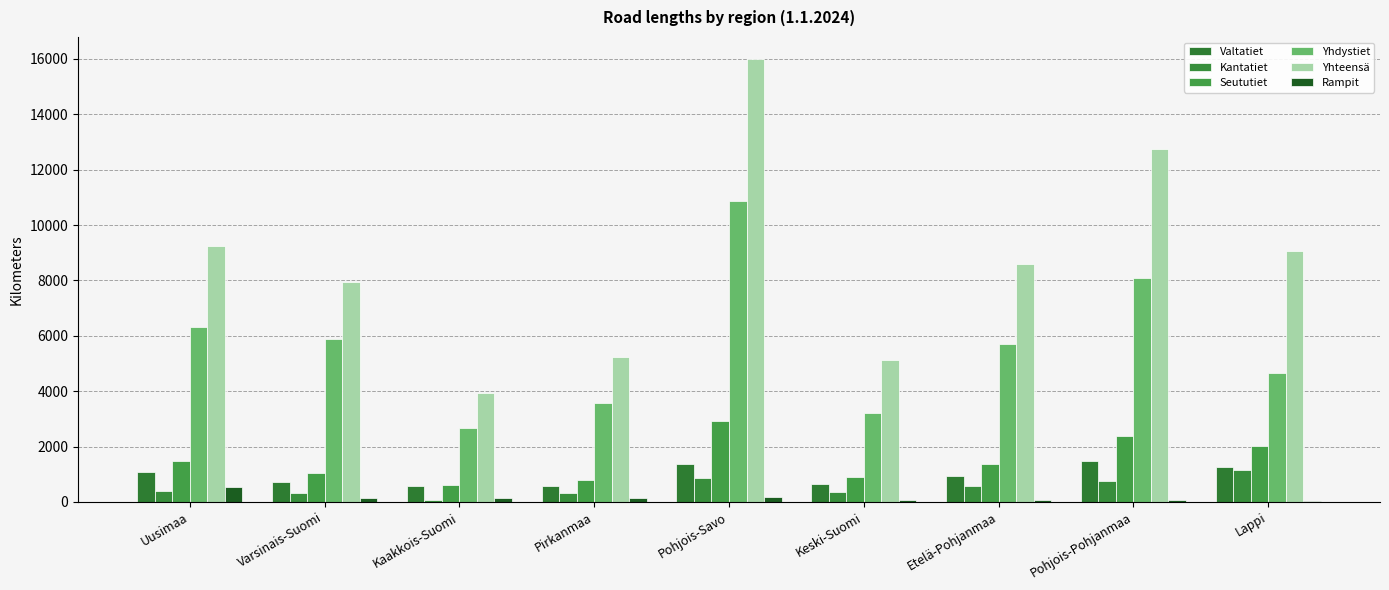

How many data points does each series have?

9